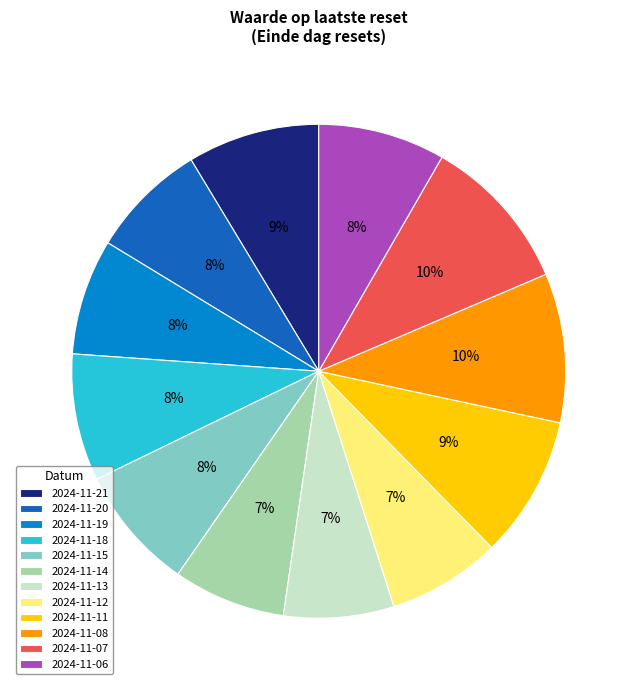

What percentage is the 2024-11-12 slice, to the nearest percent?

7%